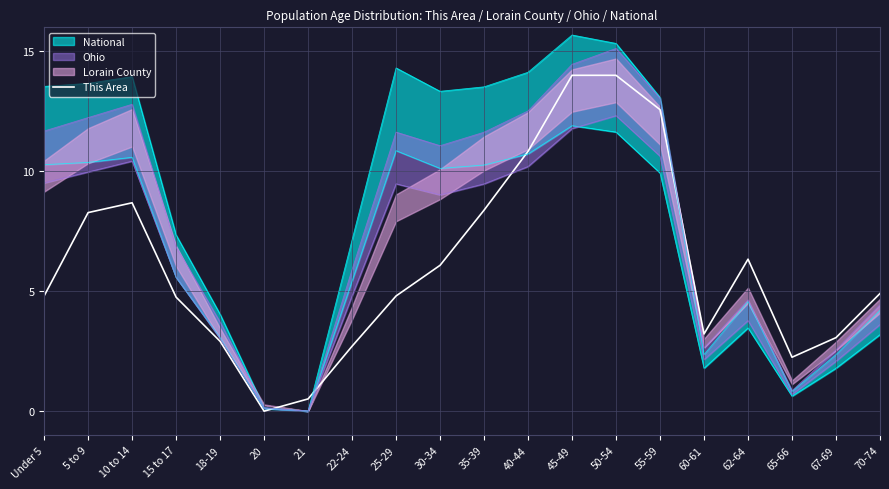

Is it true that the value at 45-49 is 18.9?

False